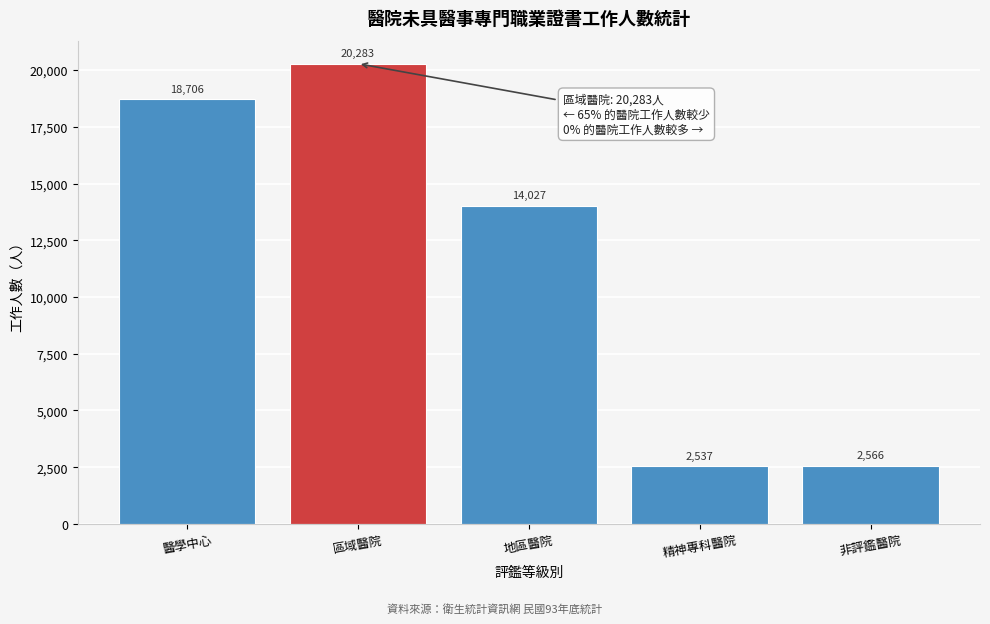

Reading left to right, transcribe all the data shown in this chart.

18706	20283	14027	2537	2566